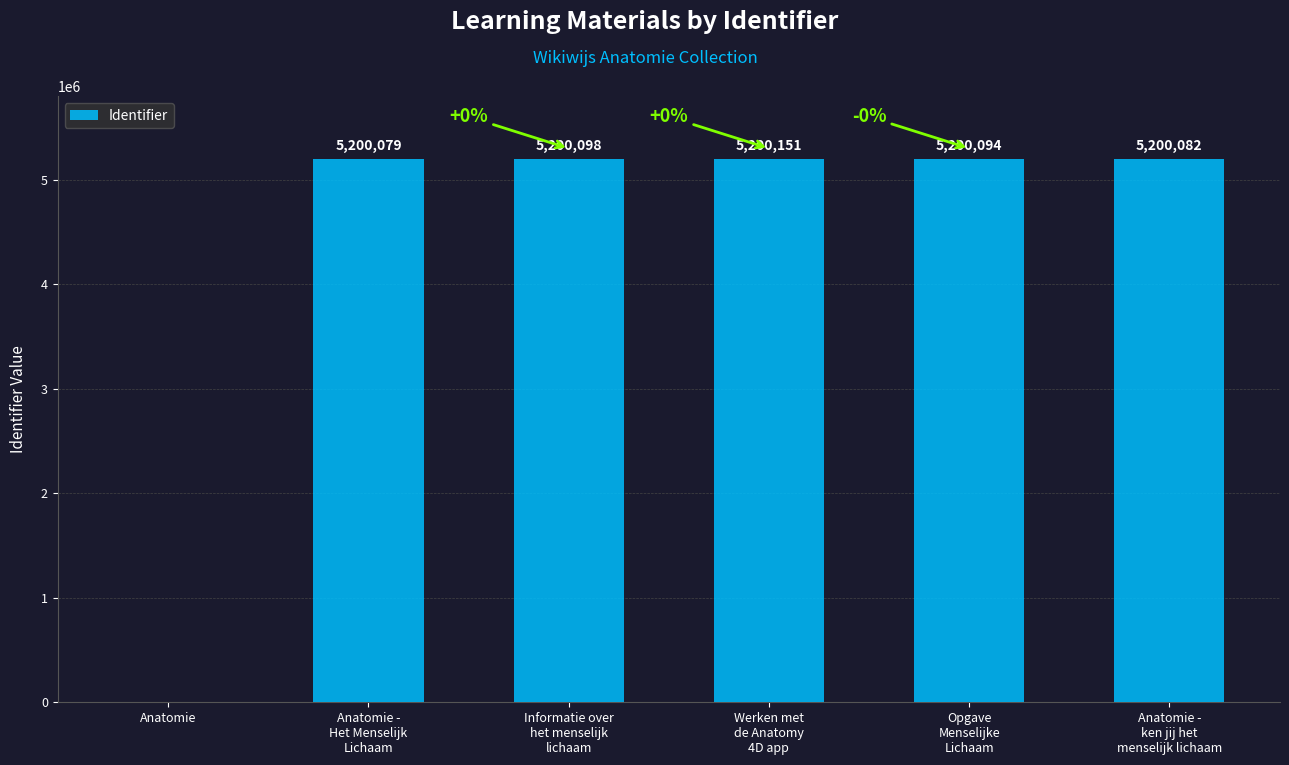

What is the sum of all values?

26000504